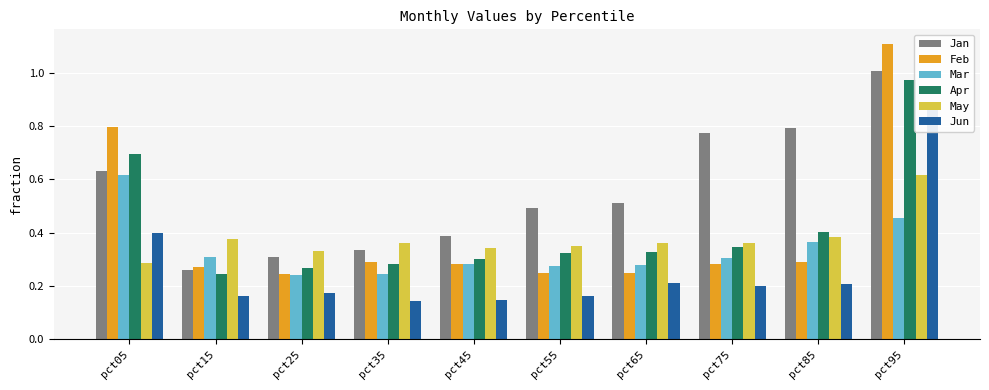

At pct15, list the series in order from largest to smallest.

May, Mar, Feb, Jan, Apr, Jun